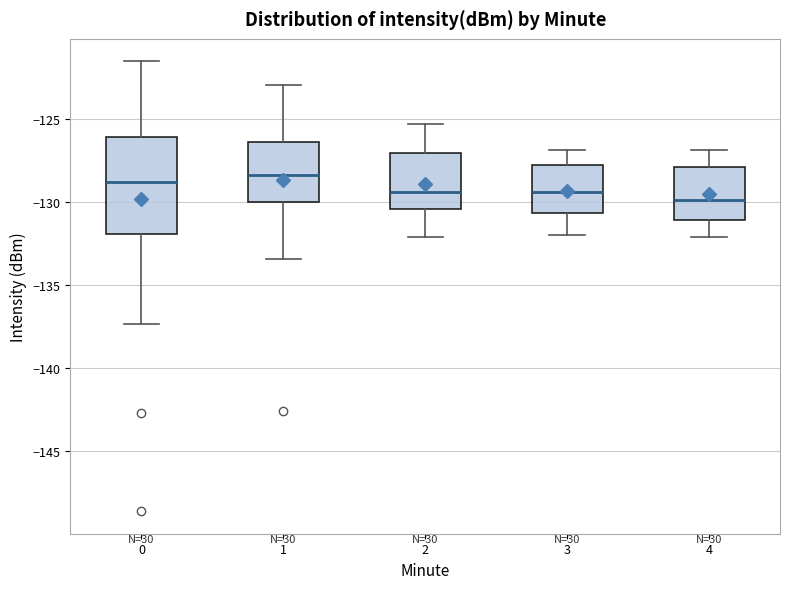

Reading left to right, transcribe this box plot: for each box, give where its median line is, the range the box spans, and where its two whiskers end, as read against the y-axis. The values are not printed on the chart, so give them approximately, as read against the axis.

0: median -129.0, box -132.0 to -126.0, whiskers -137.5 to -121.5
1: median -128.5, box -130.0 to -126.5, whiskers -133.5 to -123.0
2: median -129.5, box -130.5 to -127.0, whiskers -132.0 to -125.5
3: median -129.5, box -130.5 to -128.0, whiskers -132.0 to -127.0
4: median -130.0, box -131.0 to -128.0, whiskers -132.0 to -127.0